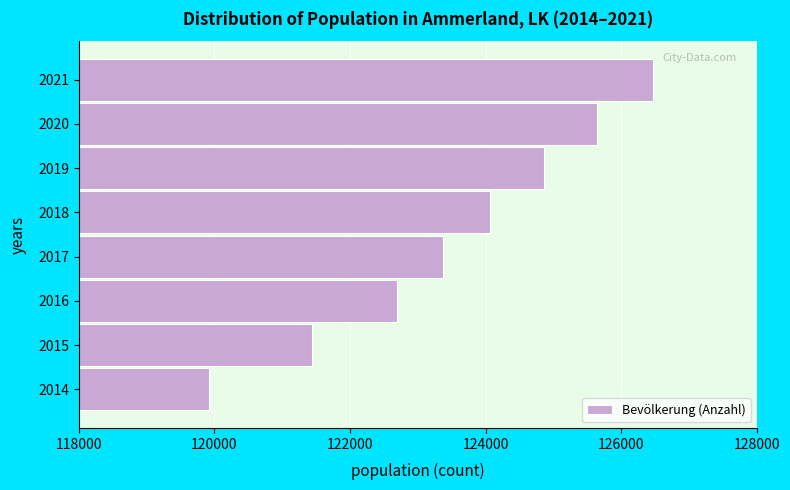

Reading top to bottom, transcribe all the data shown in this chart.

2021=126475	2020=125643	2019=124859	2018=124071	2017=123377	2016=122698	2015=121435	2014=119917